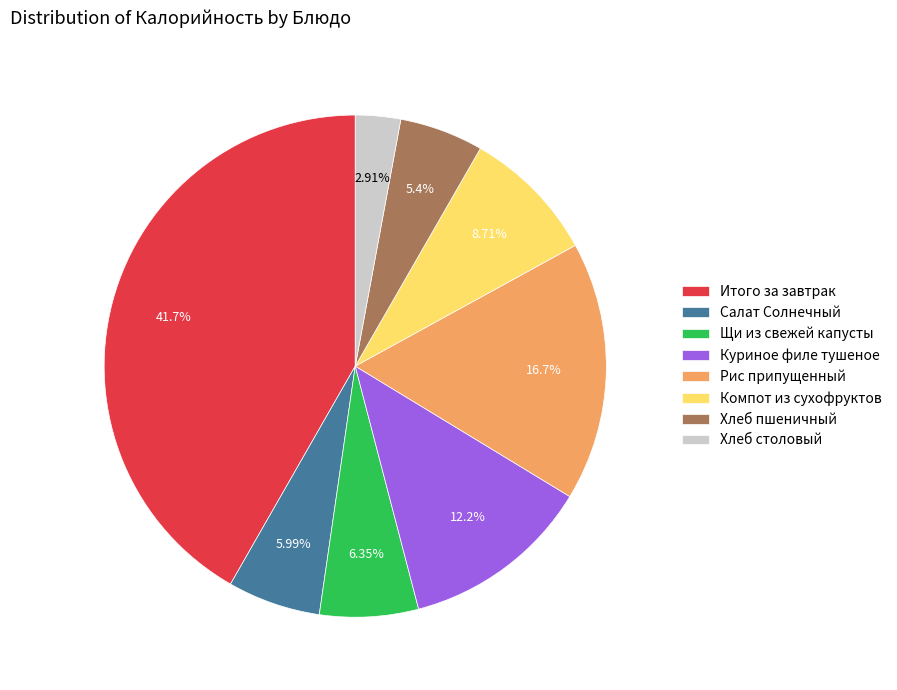

Between Салат Солнечный and Хлеб пшеничный, which is larger?

Салат Солнечный